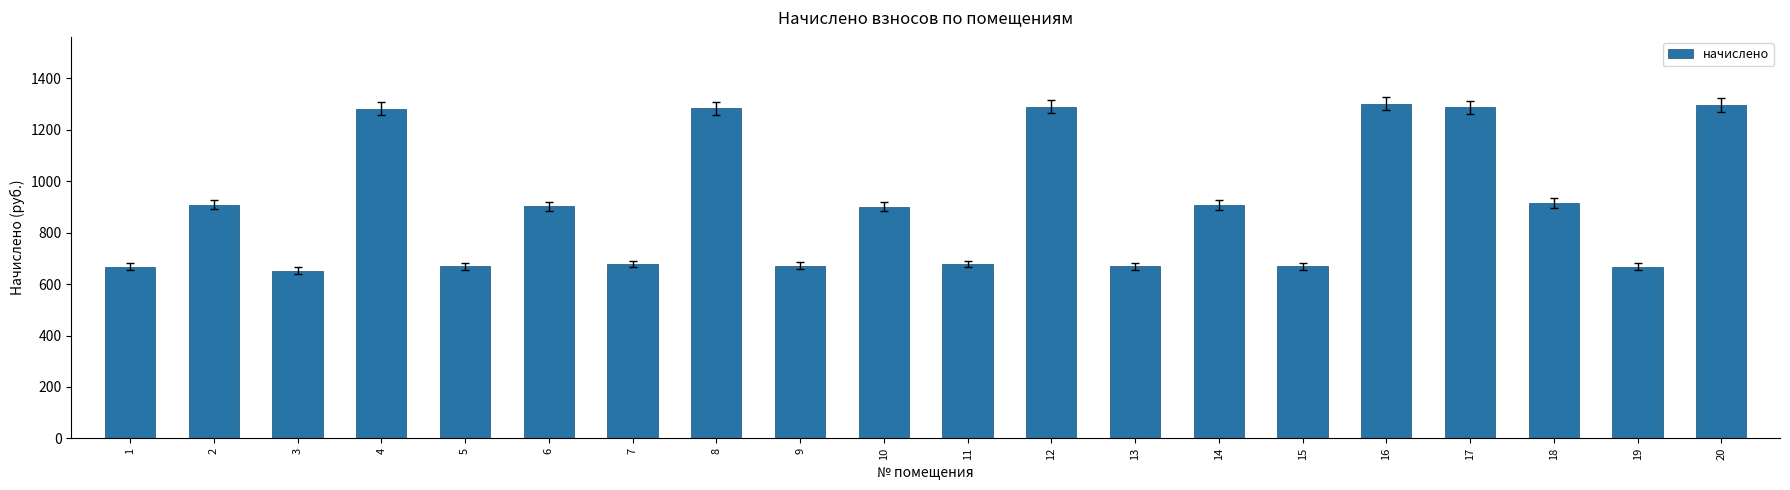

True or false: the data shows 2033.0 at 12.

False